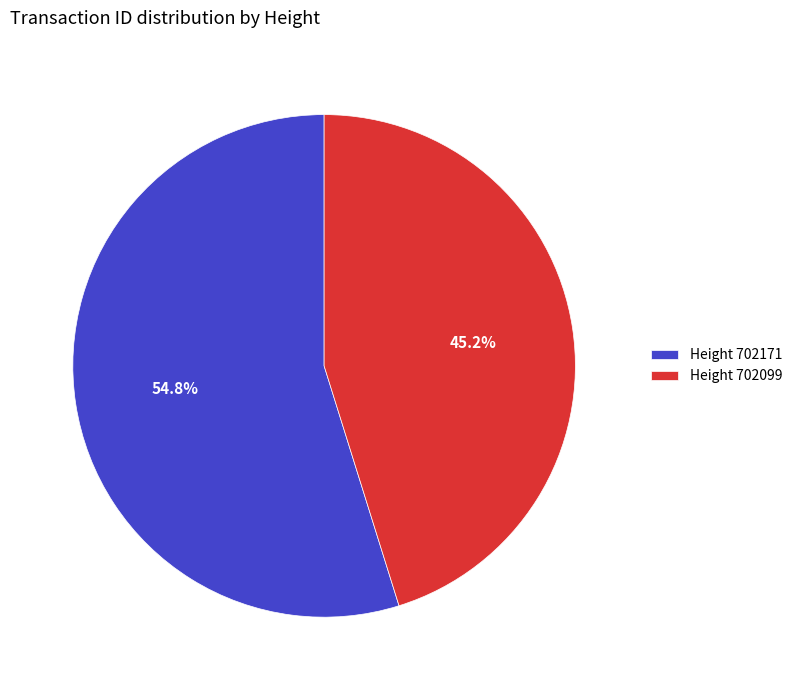

How many segments does this pie chart have?

2